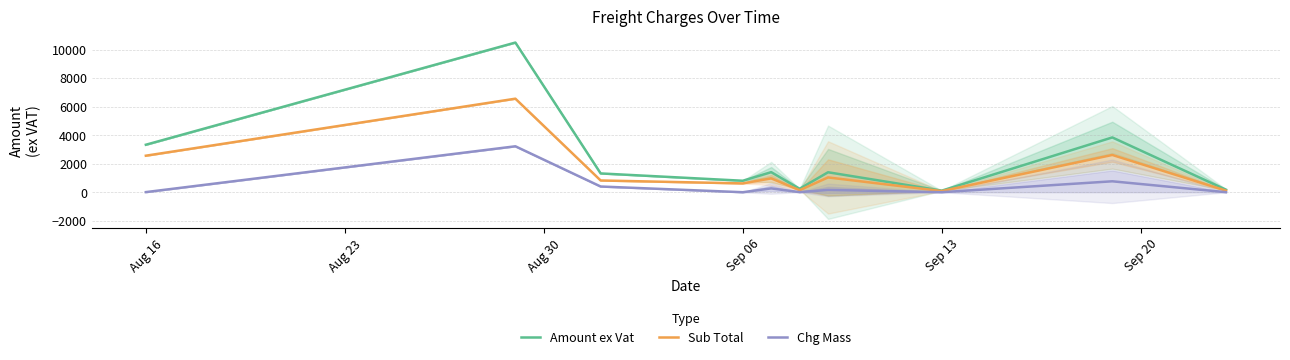

The Chg Mass series shows 2092.4 at Aug 23. True or false?

False